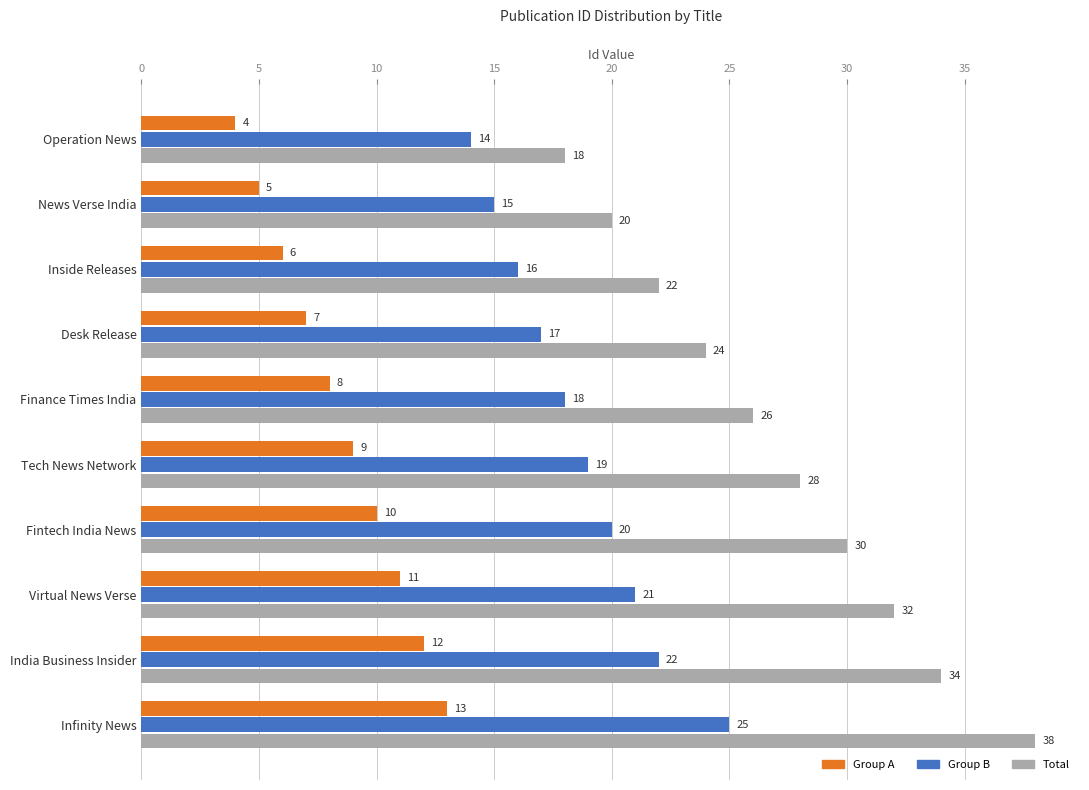

Which category has the highest value in the Group A series?

Infinity News